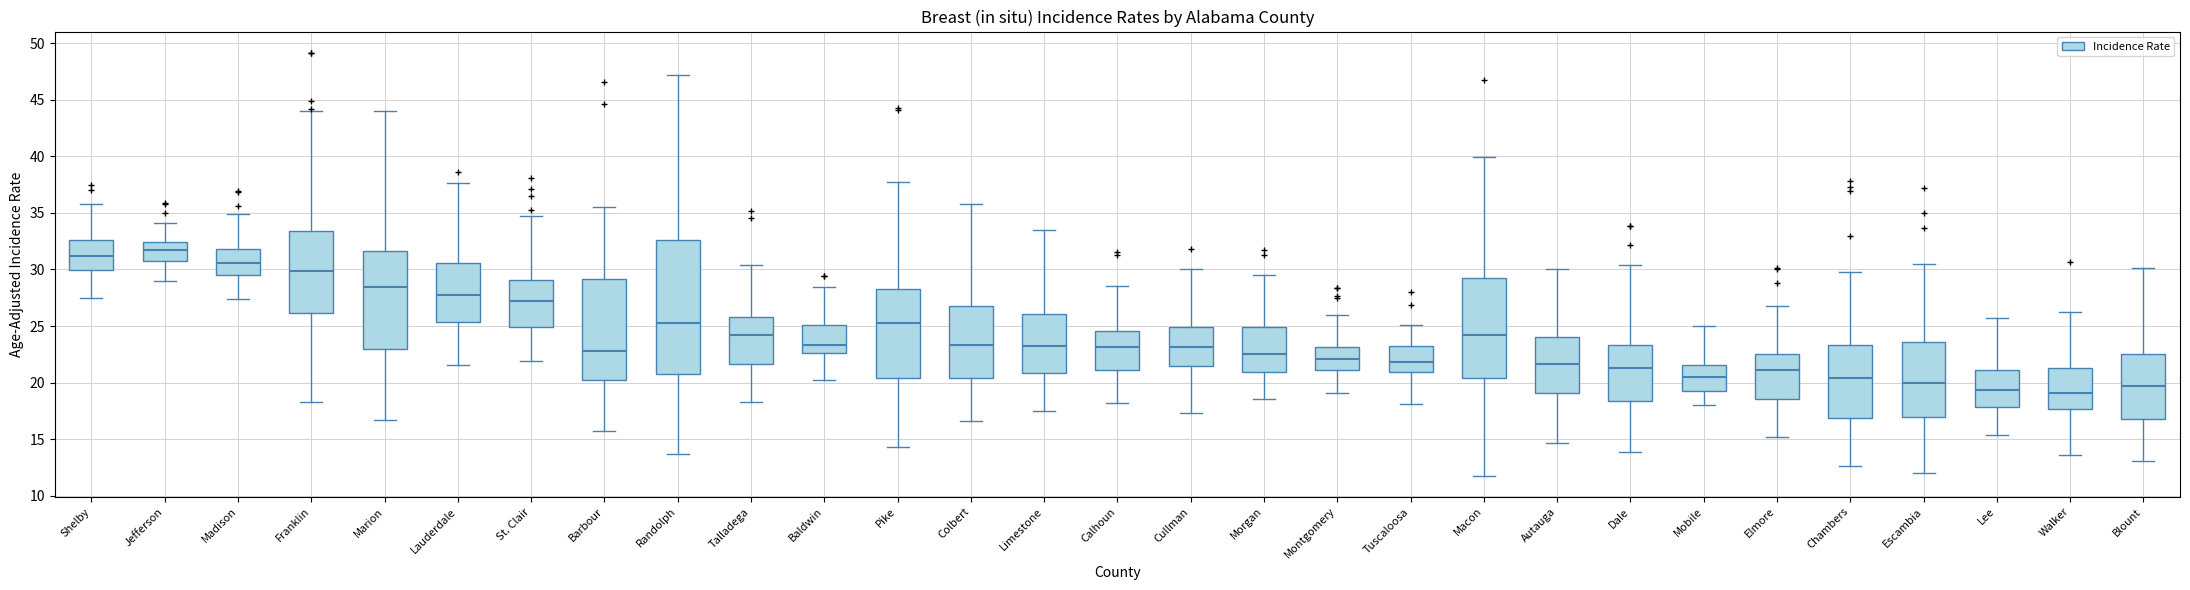

Comparing the boxes themselves (not the whiskers), which one is the tallest?

Randolph